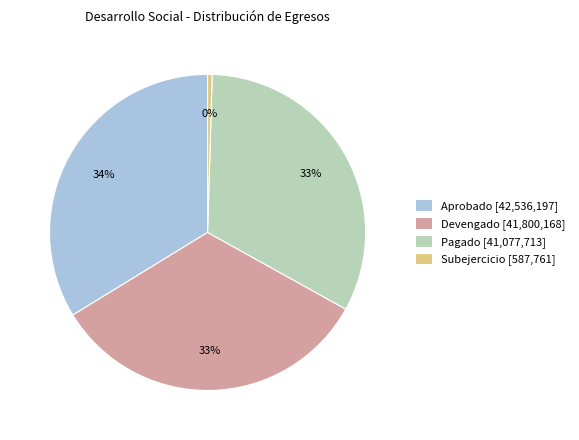

True or false: Aprobado accounts for 41% of the total.

False